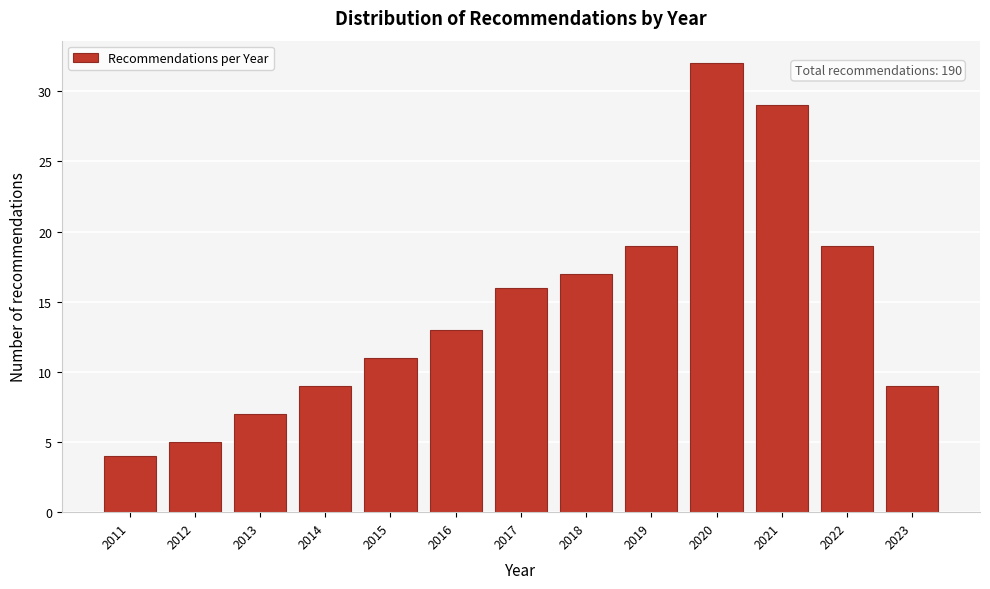

Reading left to right, transcribe all the data shown in this chart.

4	5	7	9	11	13	16	17	19	32	29	19	9